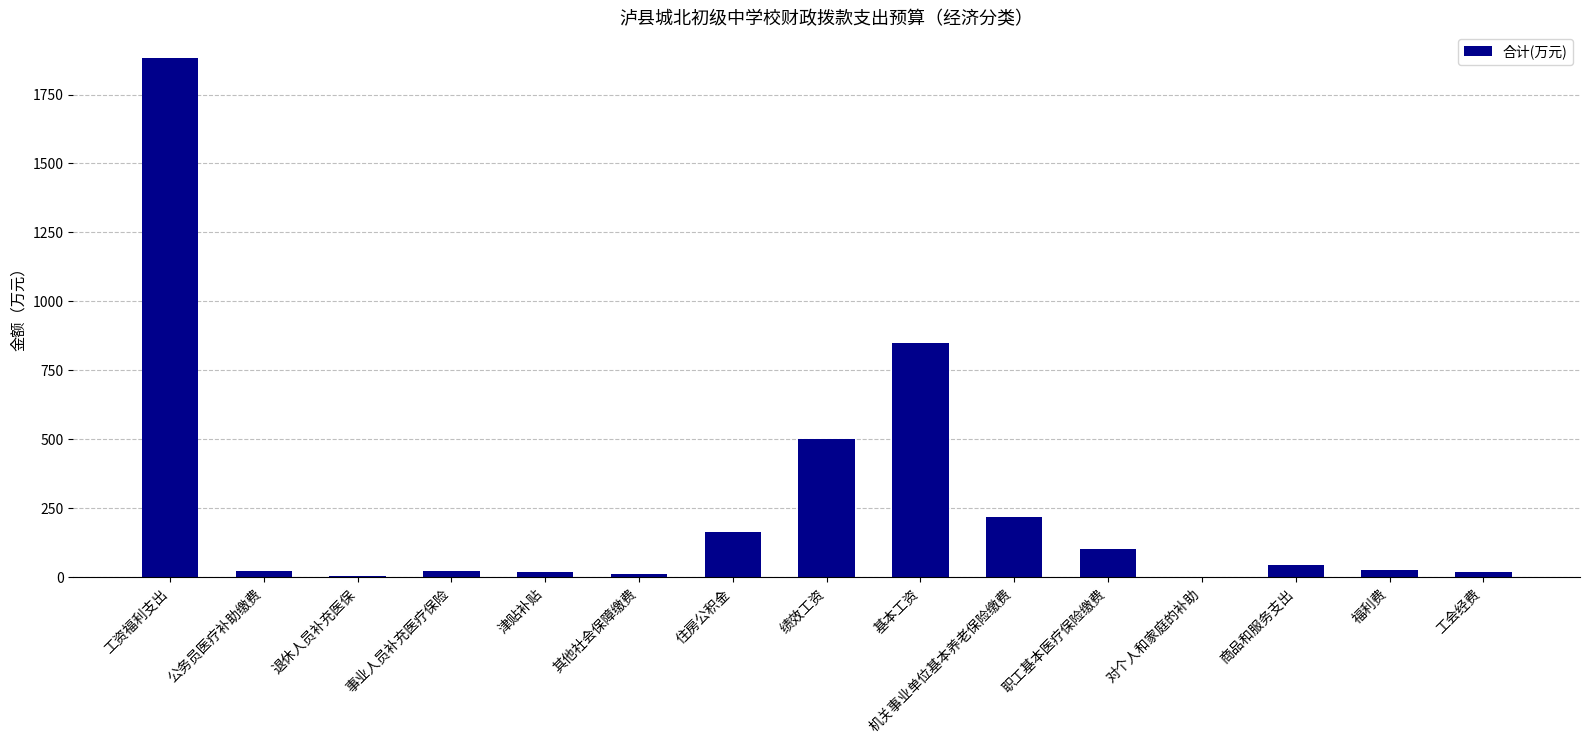

What is the sum of all values?

3874.3